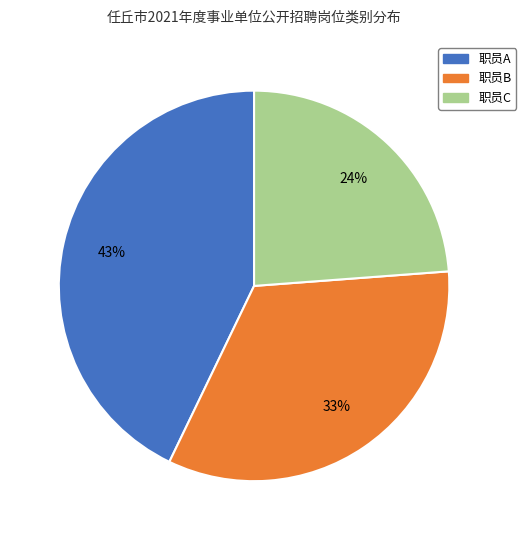

Does any single category account for the majority?

No